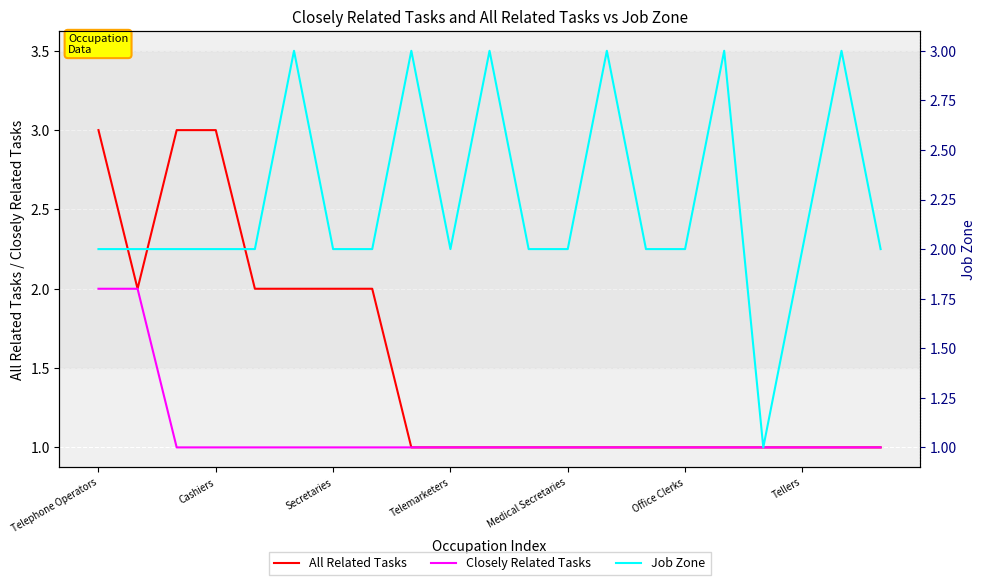

True or false: Job Zone and Closely Related Tasks intersect in this chart.

False